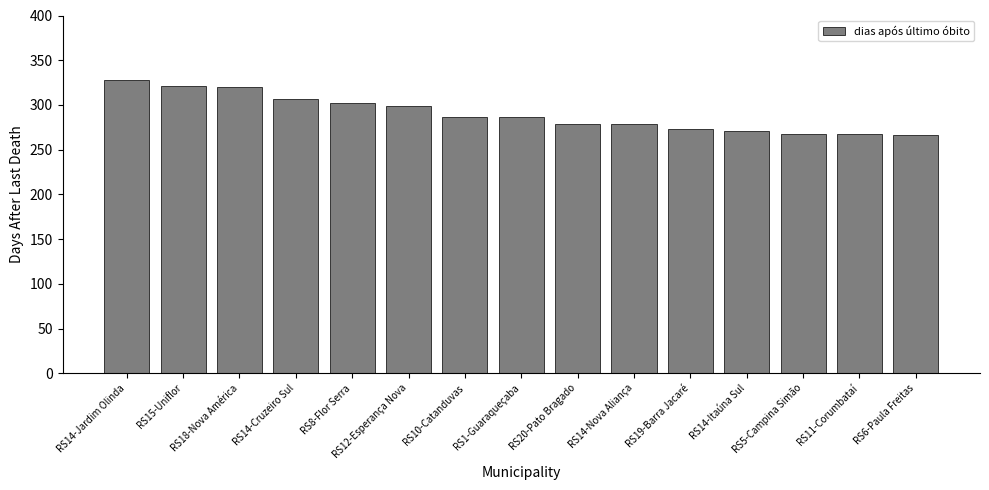

How many values are below 287?

7